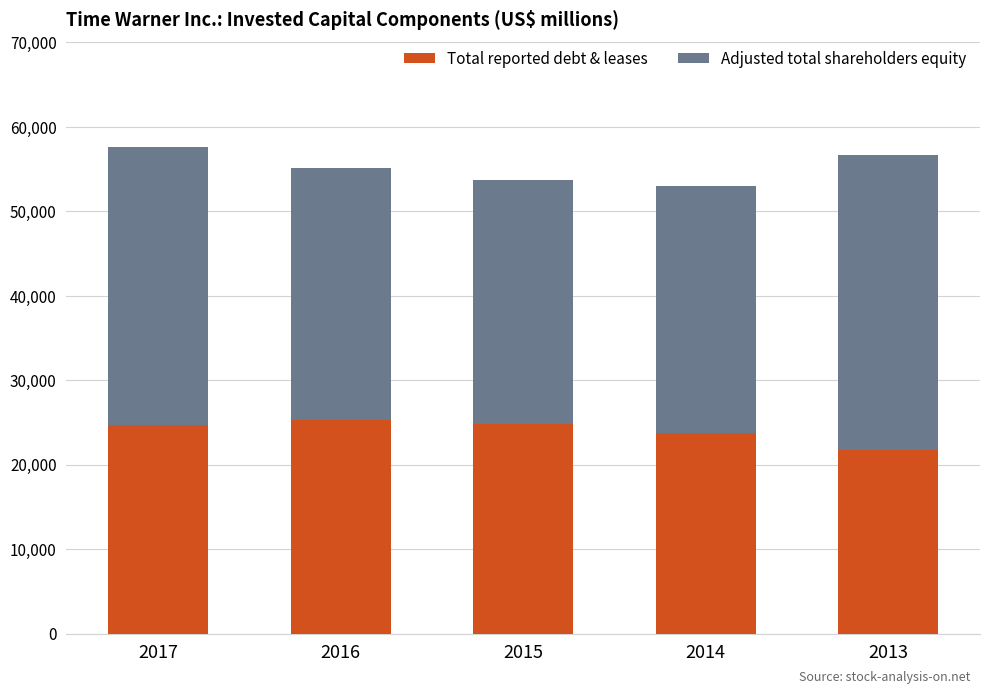

What is the highest value of the Total reported debt & leases series?

25355